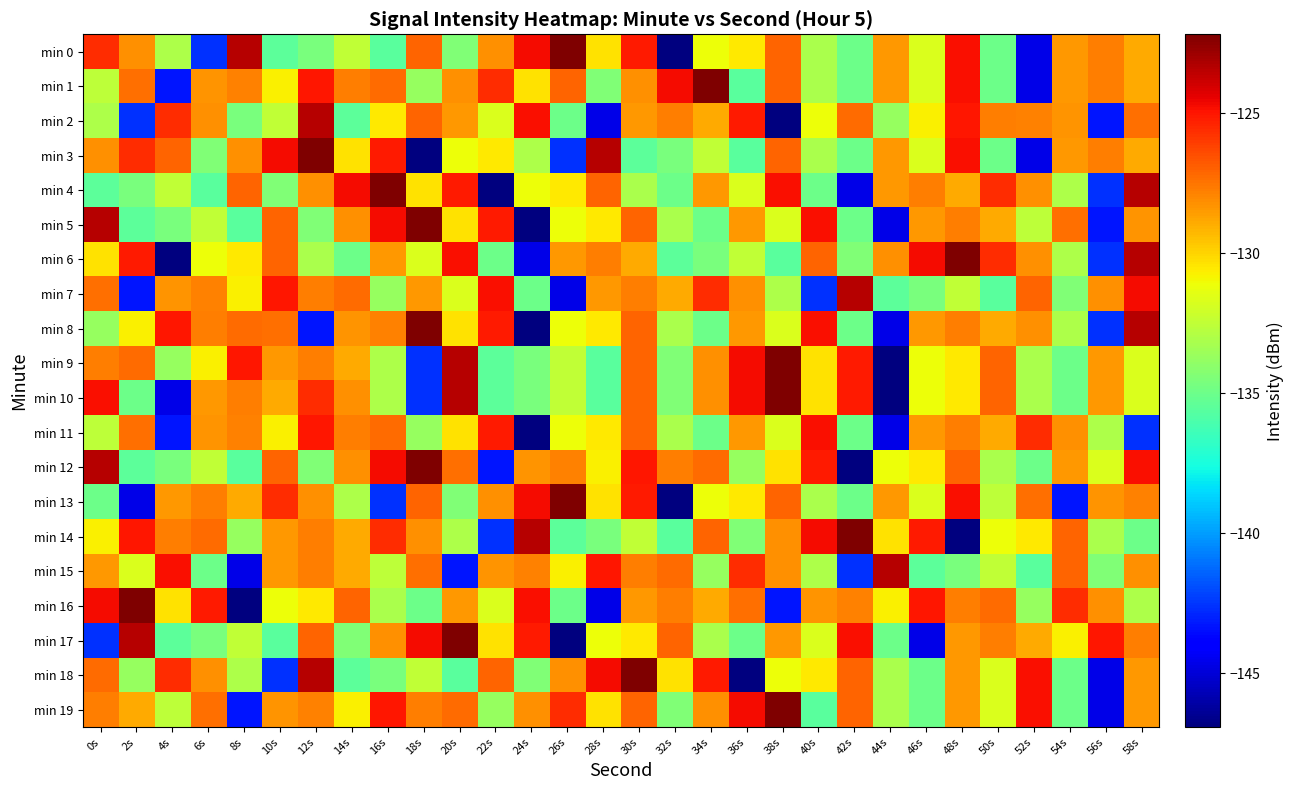

List the series in order of their peak value, highest first.

min 0, min 1, min 3, min 4, min 5, min 6, min 8, min 9, min 10, min 12, min 13, min 14, min 16, min 17, min 18, min 19, min 2, min 7, min 15, min 11